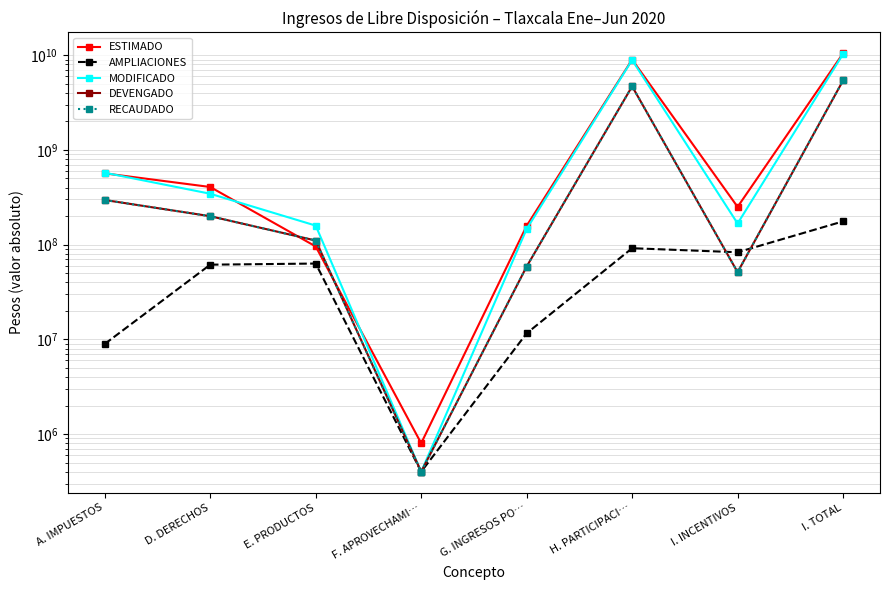

Count the number of categories in the chart.

8